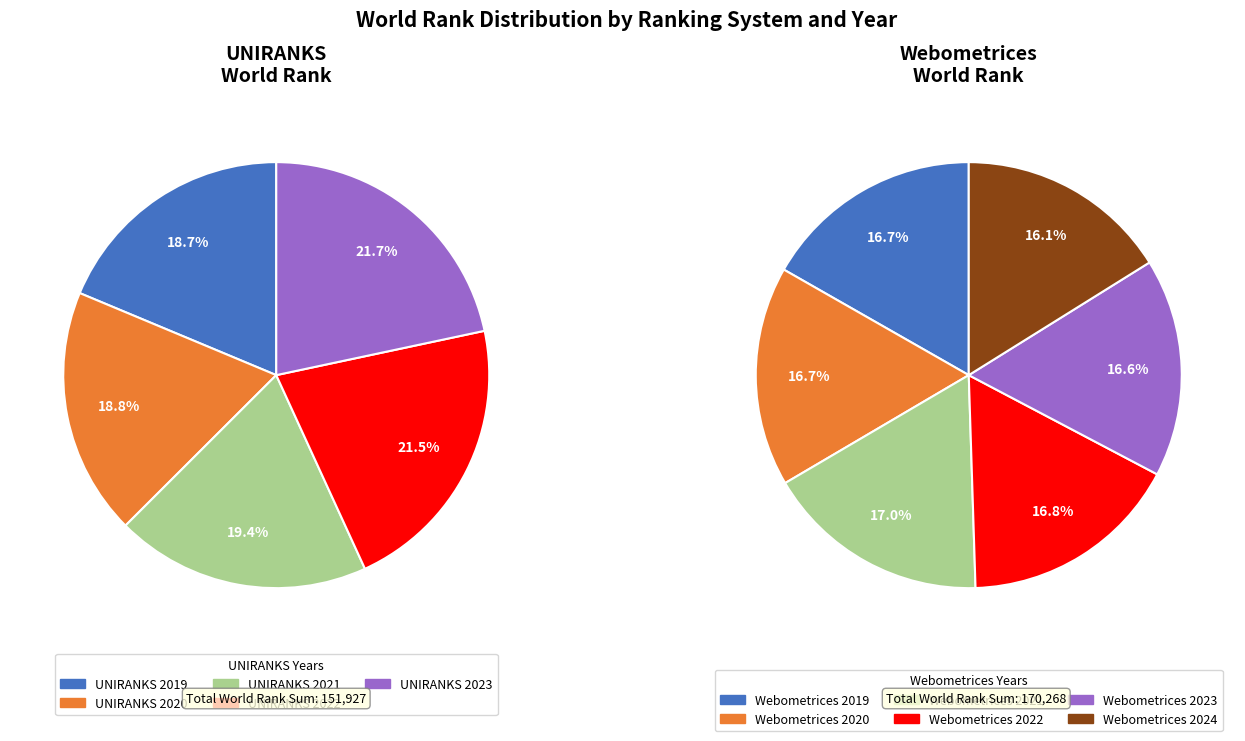

Is there a majority slice in this chart?

No